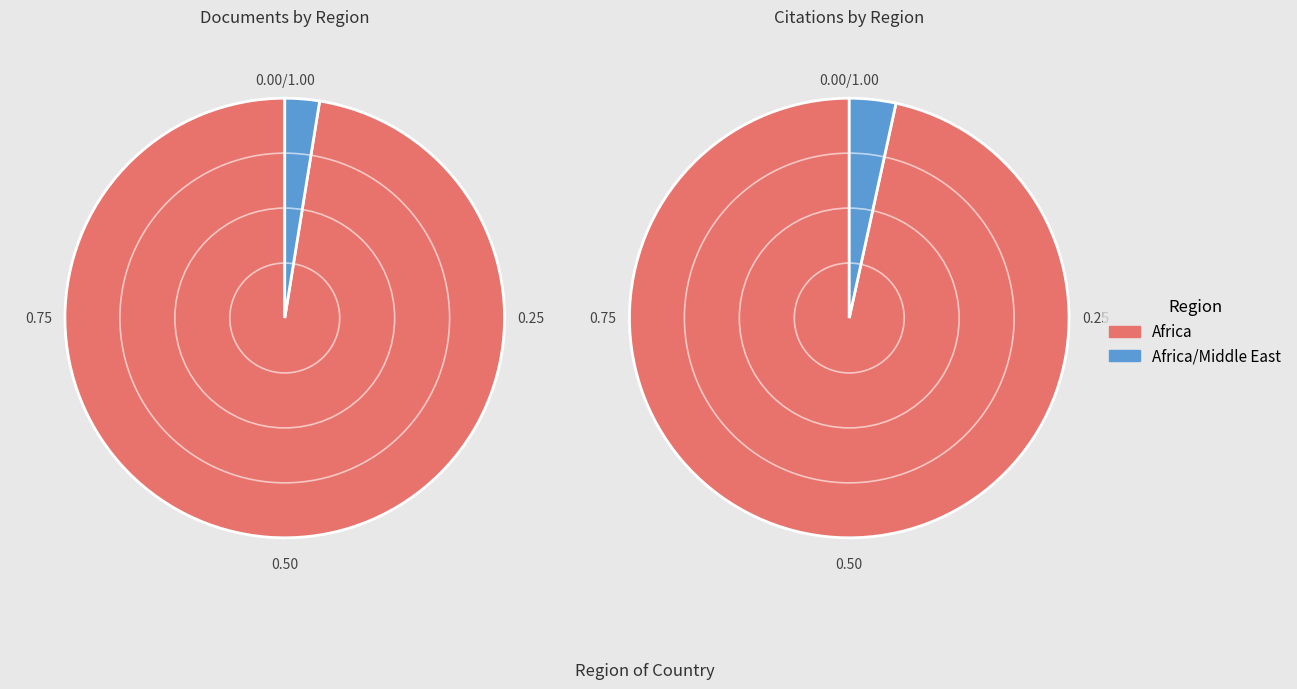

What is the largest slice in the pie chart?

Africa